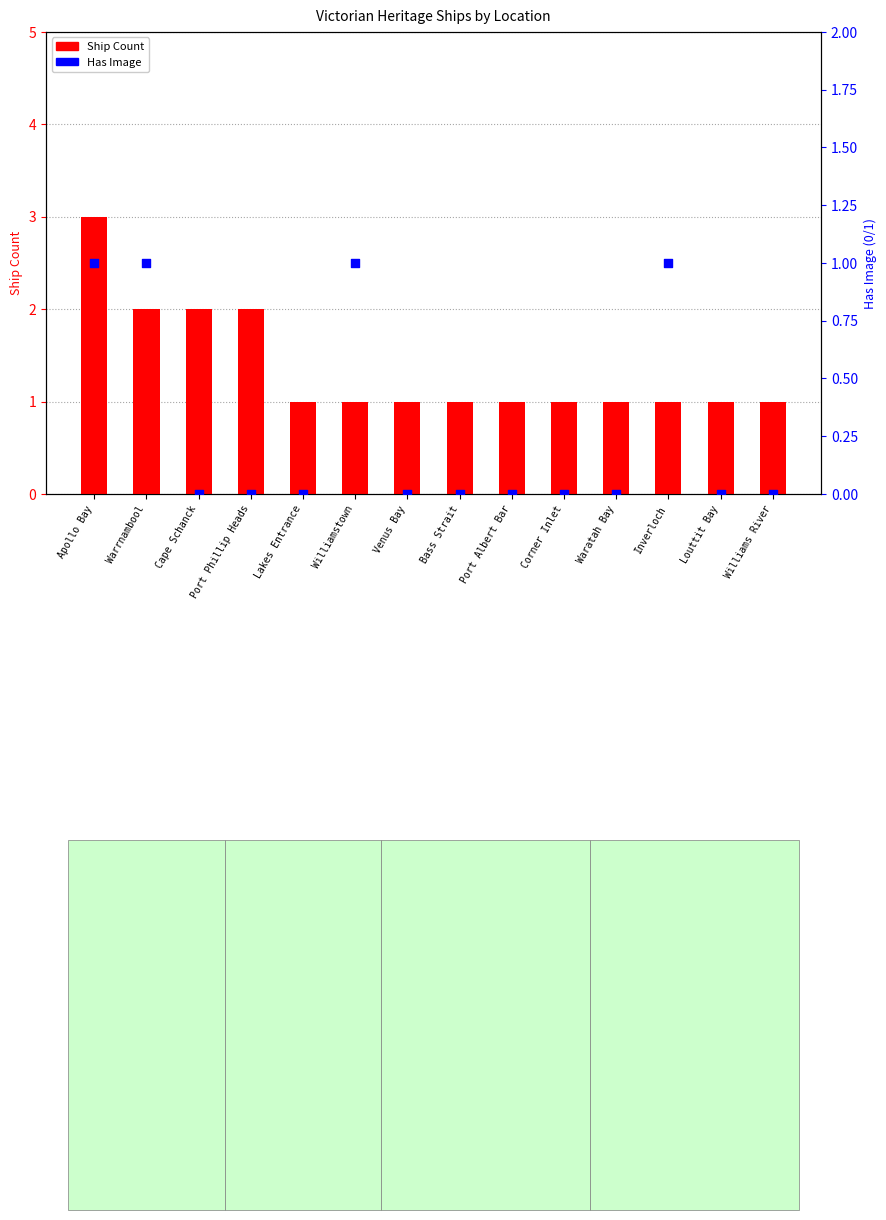

Which series contains the lowest Y value?

Has Image